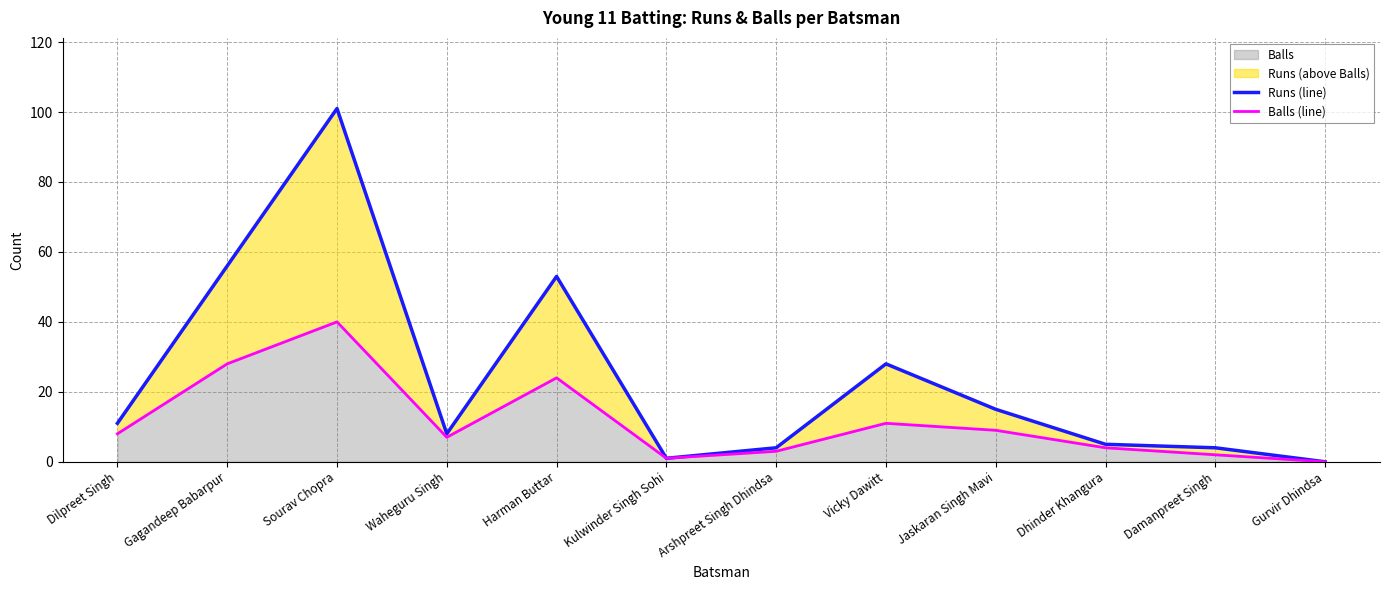

How many interior local valleys does the Balls (line) series have?

2